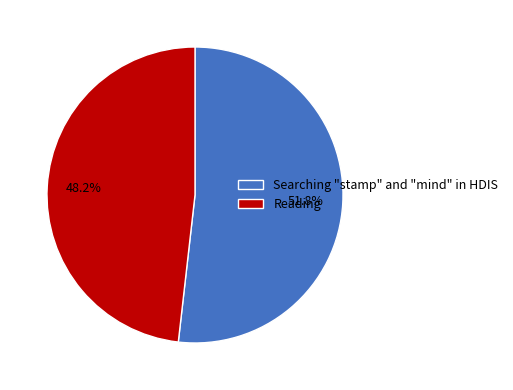

What is the ratio of the value at Searching "stamp" and "mind" in HDIS to the value at Reading?

1.1